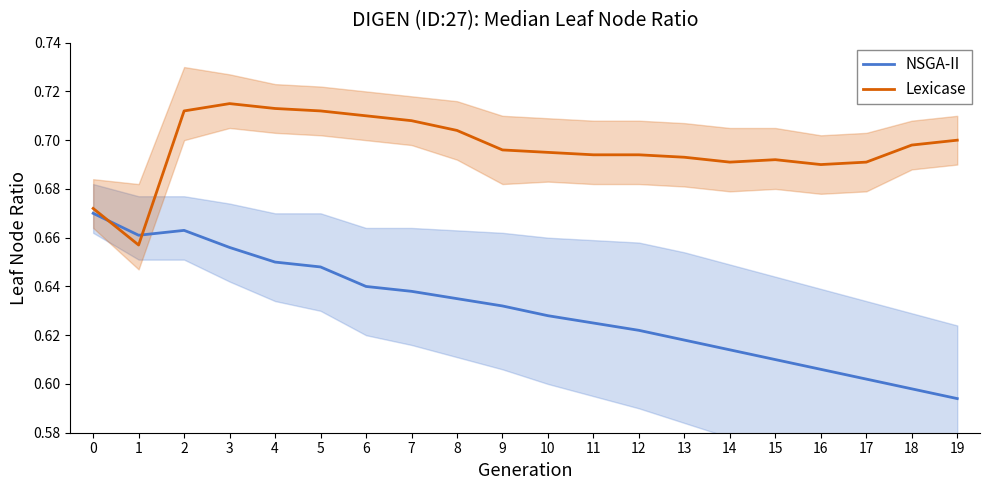

What are all the series names shown in the legend?

NSGA-II, Lexicase